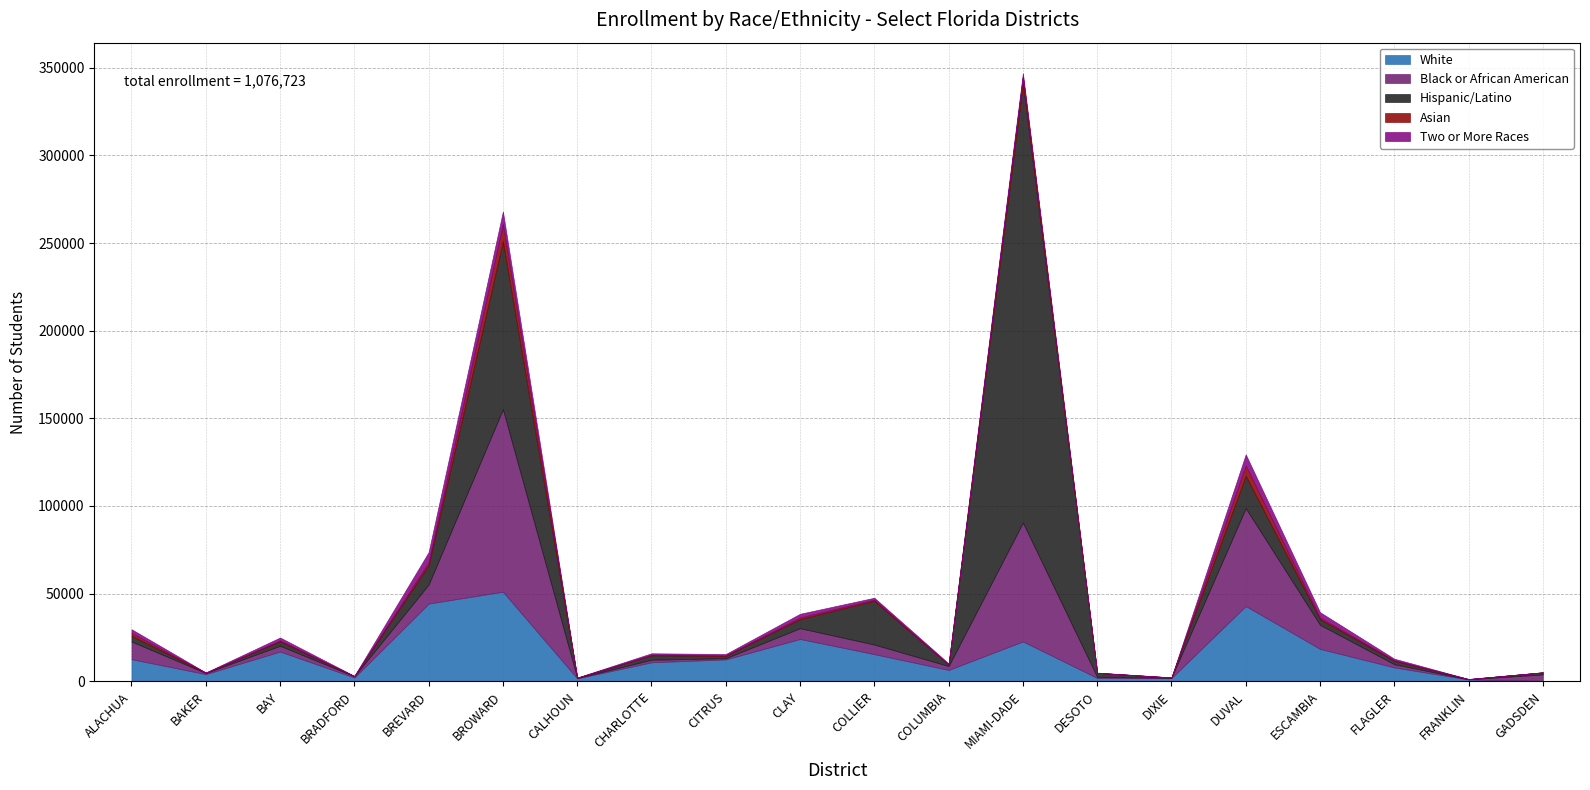

At which category does Hispanic/Latino reach its first local valley?

BAKER